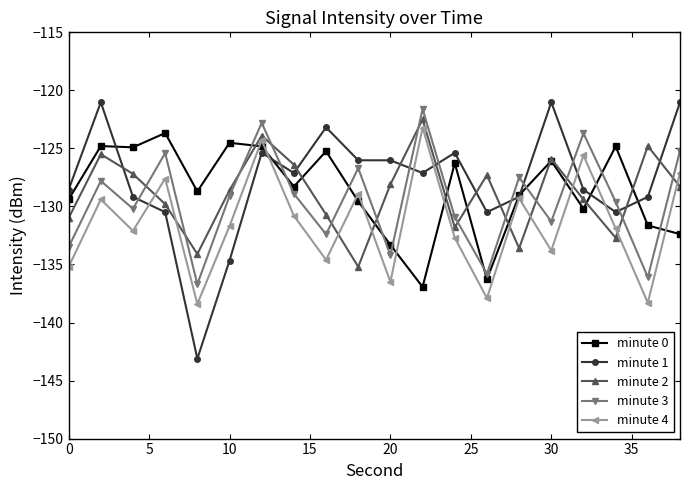

What is the lowest value of the minute 2 series?

-135.2